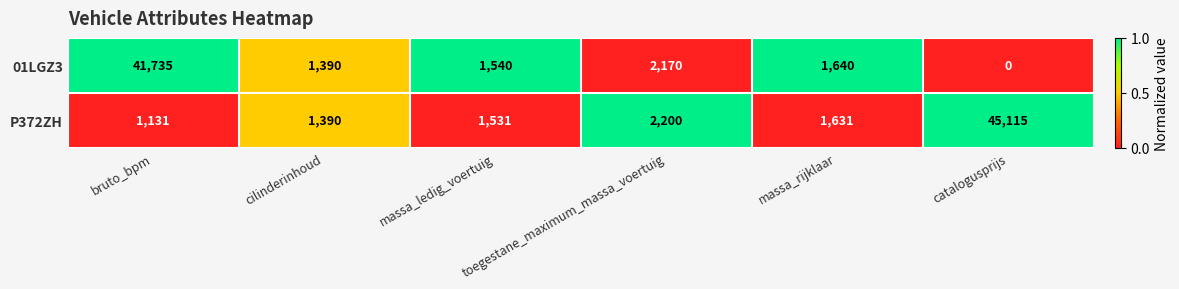

True or false: P372ZH has a value of 1531 at massa_ledig_voertuig.

True